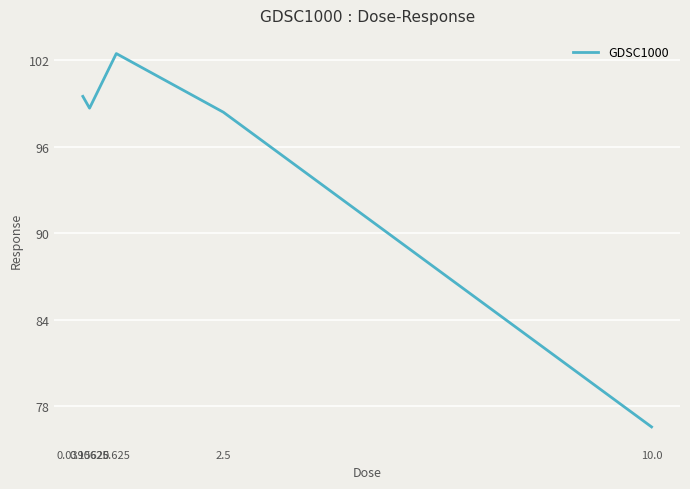

Rank the categories by value from highest to lowest.

0.625, 0.0390625, 0.15625, 2.5, 10.0